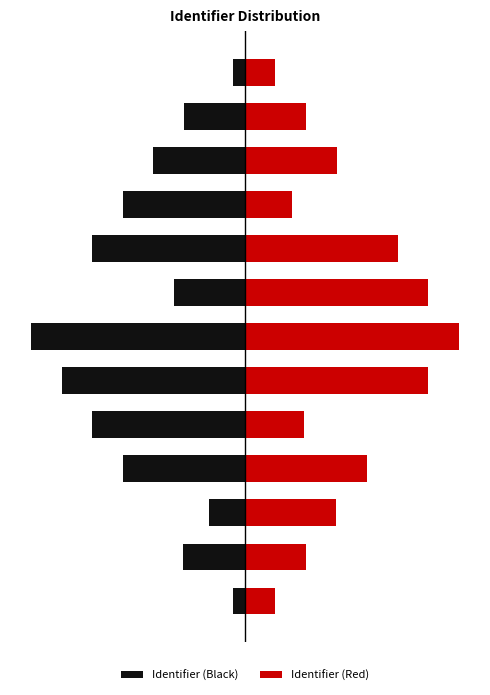

True or false: Identifier (Red) has a value of 17.1 at 5.

False